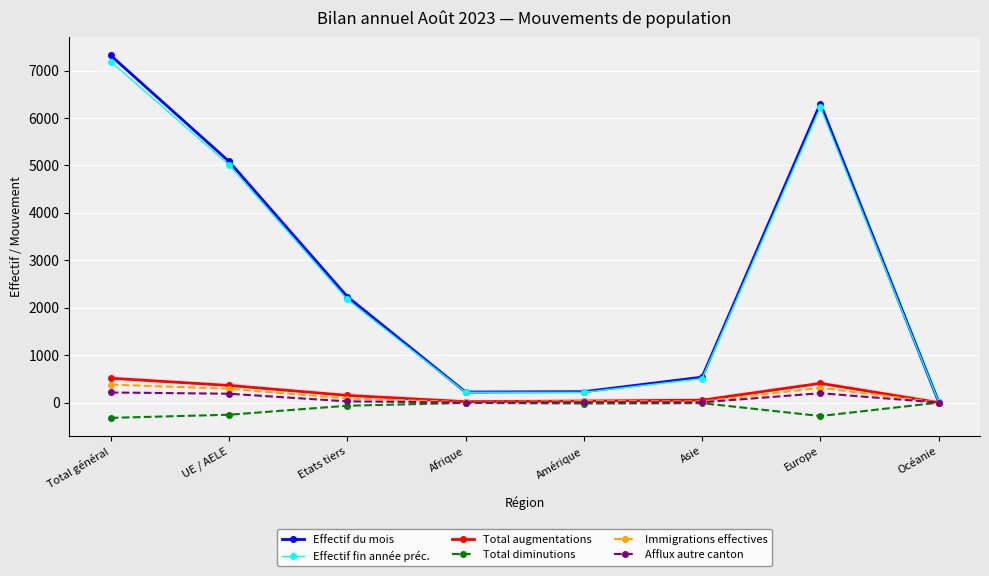

What is the spread (max minus min) of values at Total général?

7641